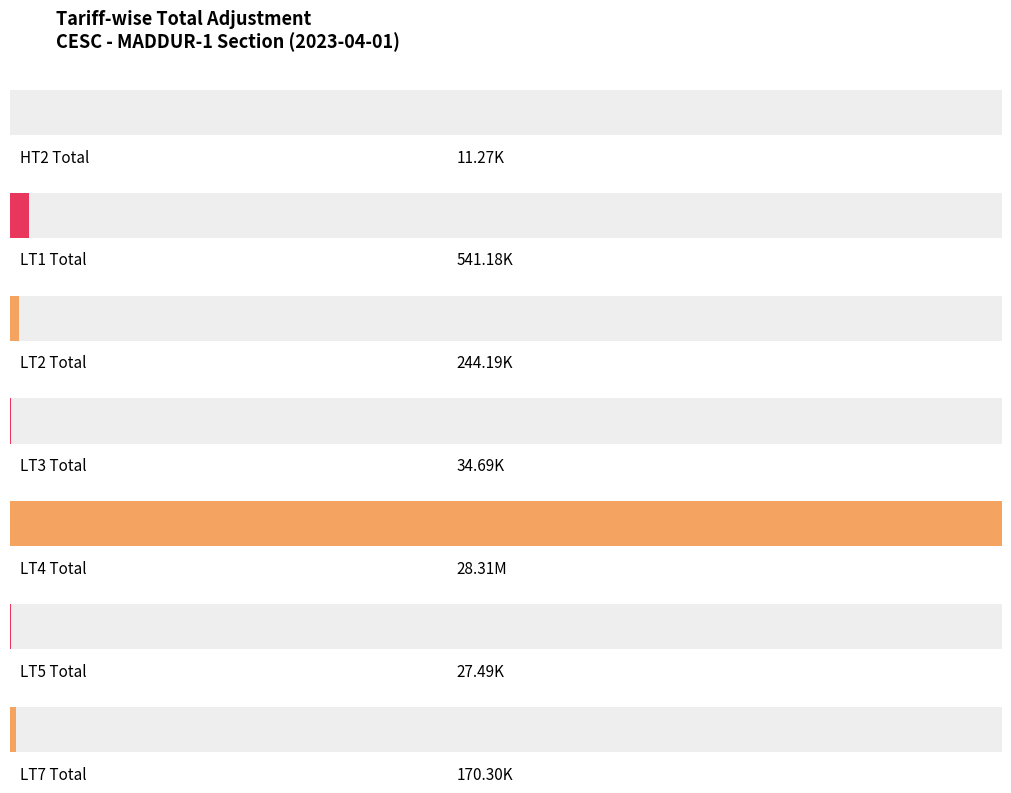

What is the sum of all values?

29343812.9